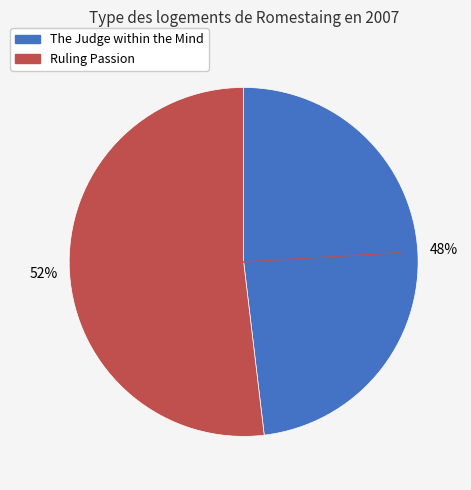

Do The Judge within the Mind and Ruling Passion together represent more than half of the pie?

Yes